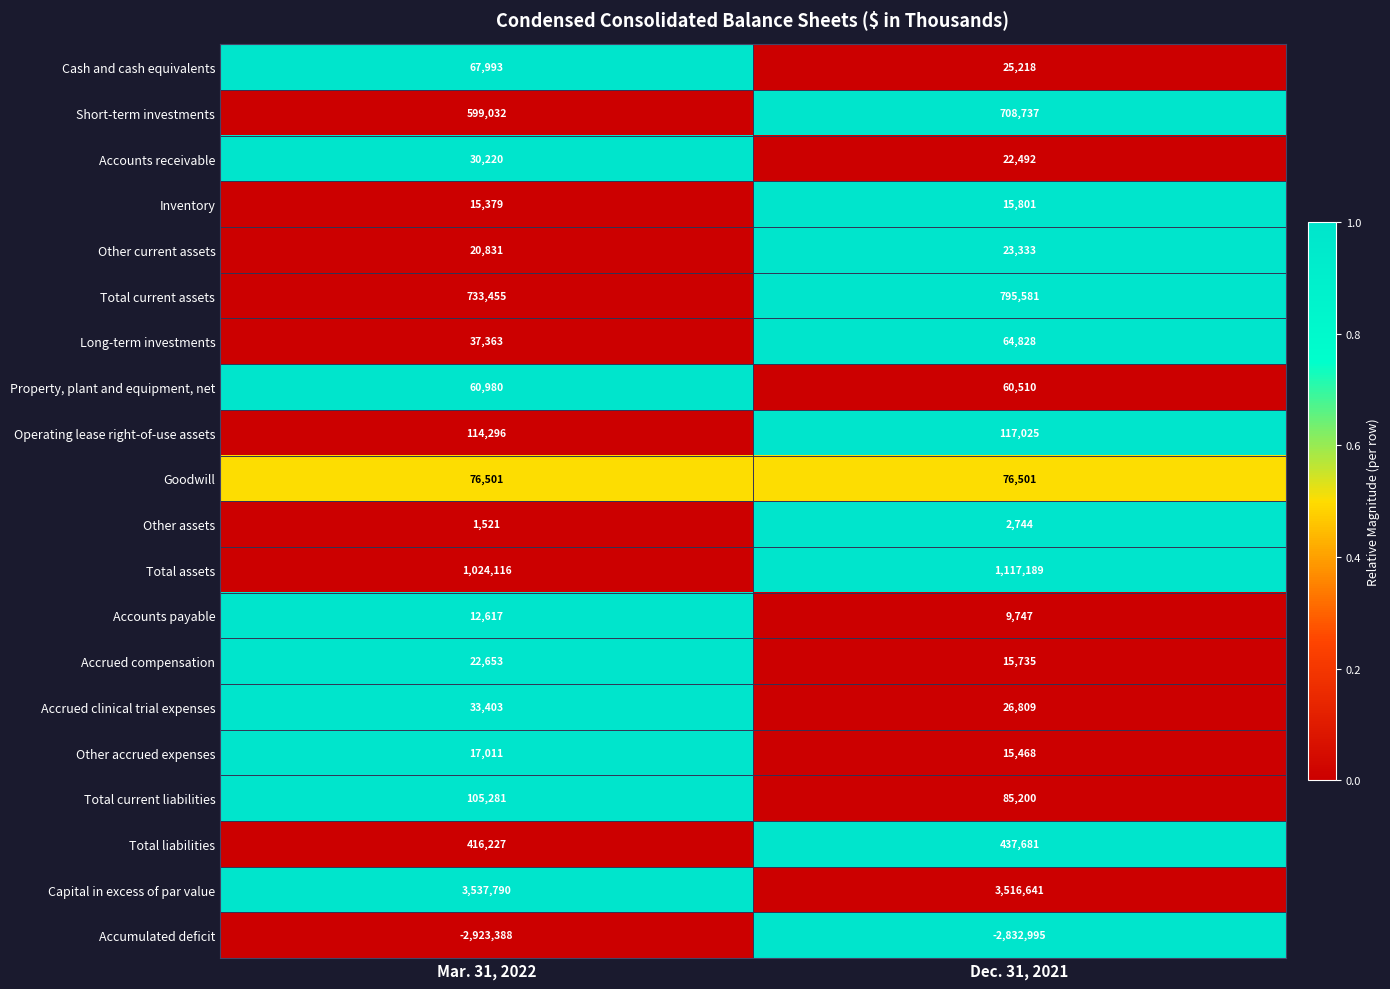

What is the difference between the highest and lowest values at Dec. 31, 2021?

6349636